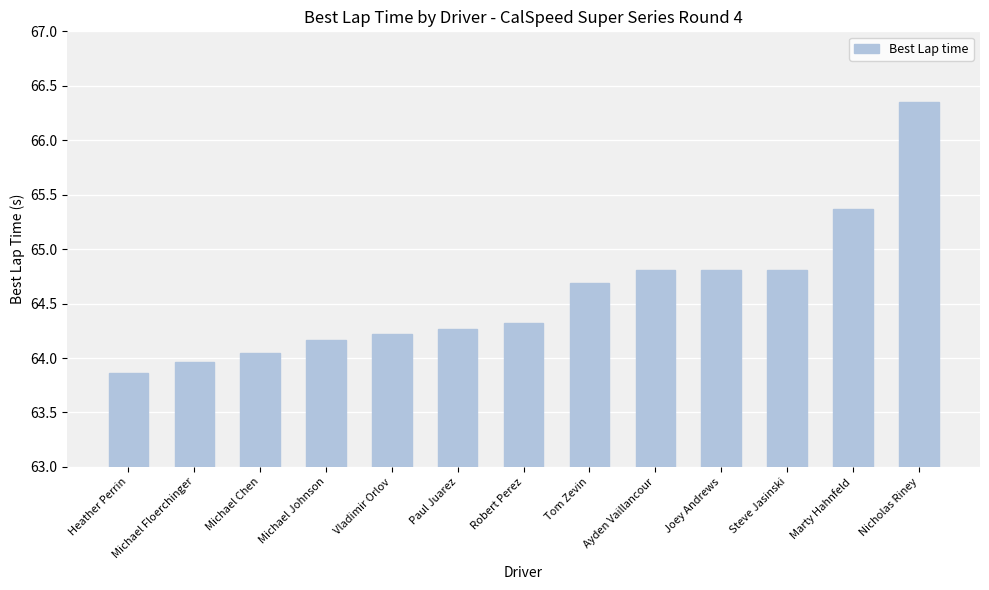

The chart shows a value of 19.8 at Paul Juarez. True or false?

False